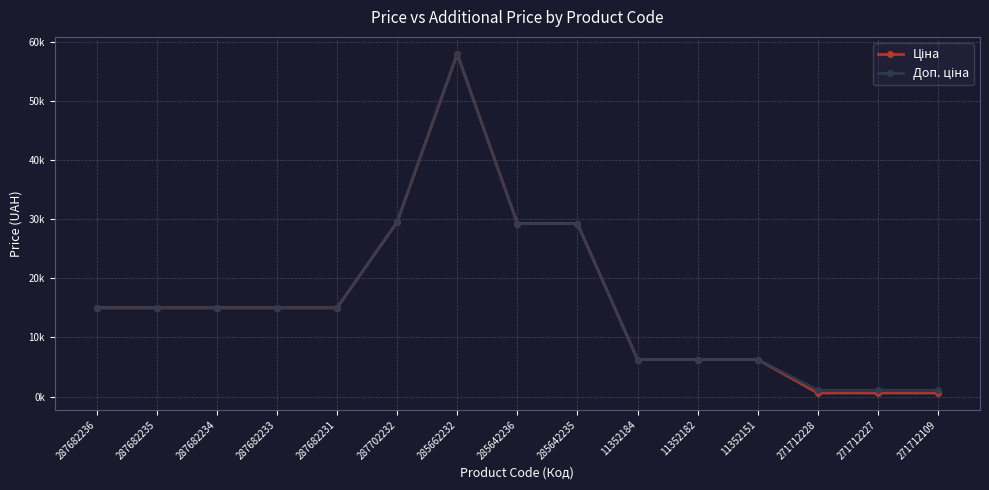

Which has a higher value, 287682235 or 287682236?

287682235